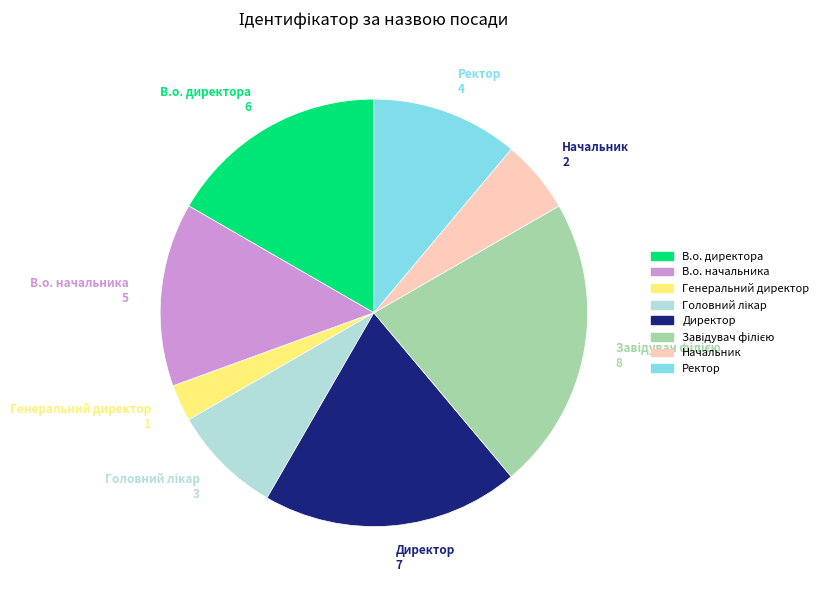

Approximately how many times larger is the value at Ректор compared to В.о. директора?

0.7